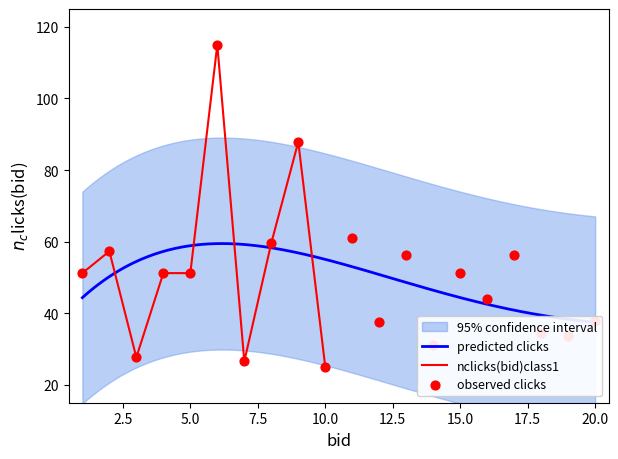

Approximately how many times larger is the value at 4 compared to 9?

0.6